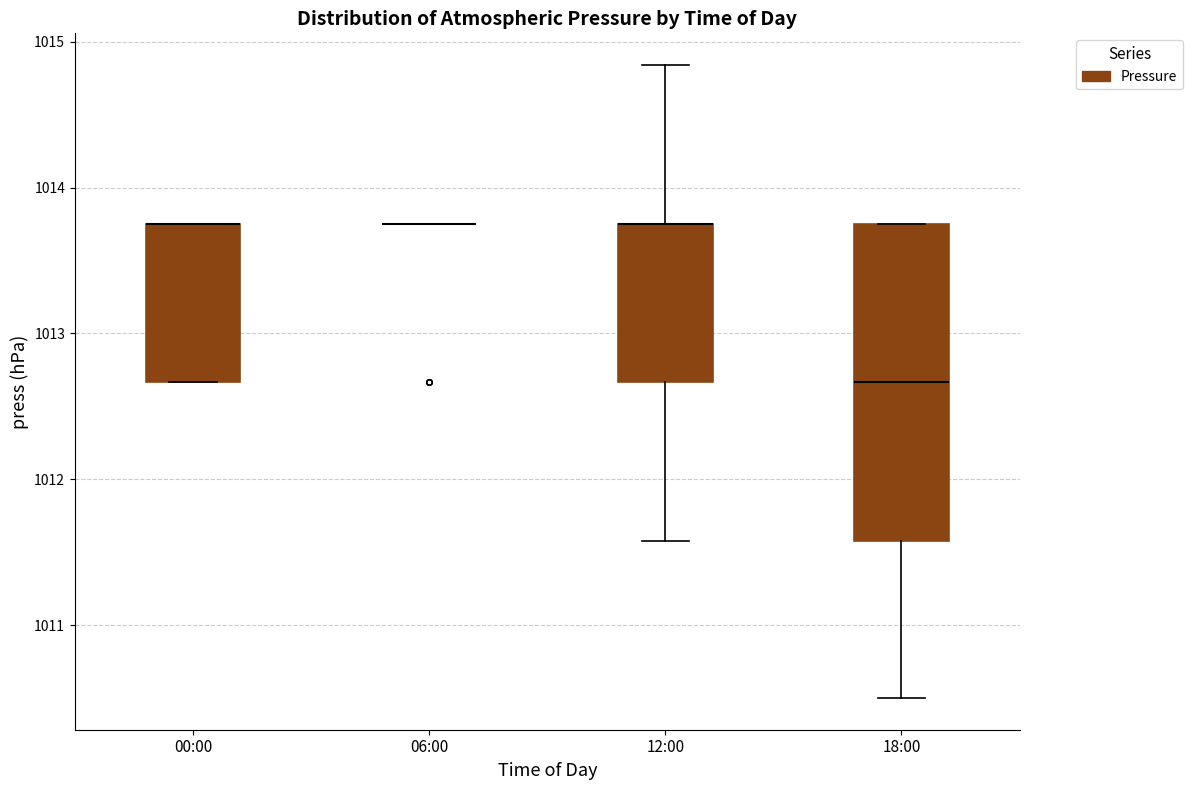

Reading left to right, read every box against the y-axis: the position of its median line, the range the box covers, and the ends of its whiskers. The values are not printed on the chart, so give them approximately, as read against the axis.

00:00: median 1013.8 (drawn on the box's upper edge), box 1012.7 to 1013.8, whiskers 1012.7 to 1013.8
06:00: box collapsed to a line at 1013.8, whiskers 1013.8 to 1013.8
12:00: median 1013.8 (drawn on the box's upper edge), box 1012.7 to 1013.8, whiskers 1011.6 to 1014.8
18:00: median 1012.7, box 1011.6 to 1013.8, whiskers 1010.5 to 1013.8